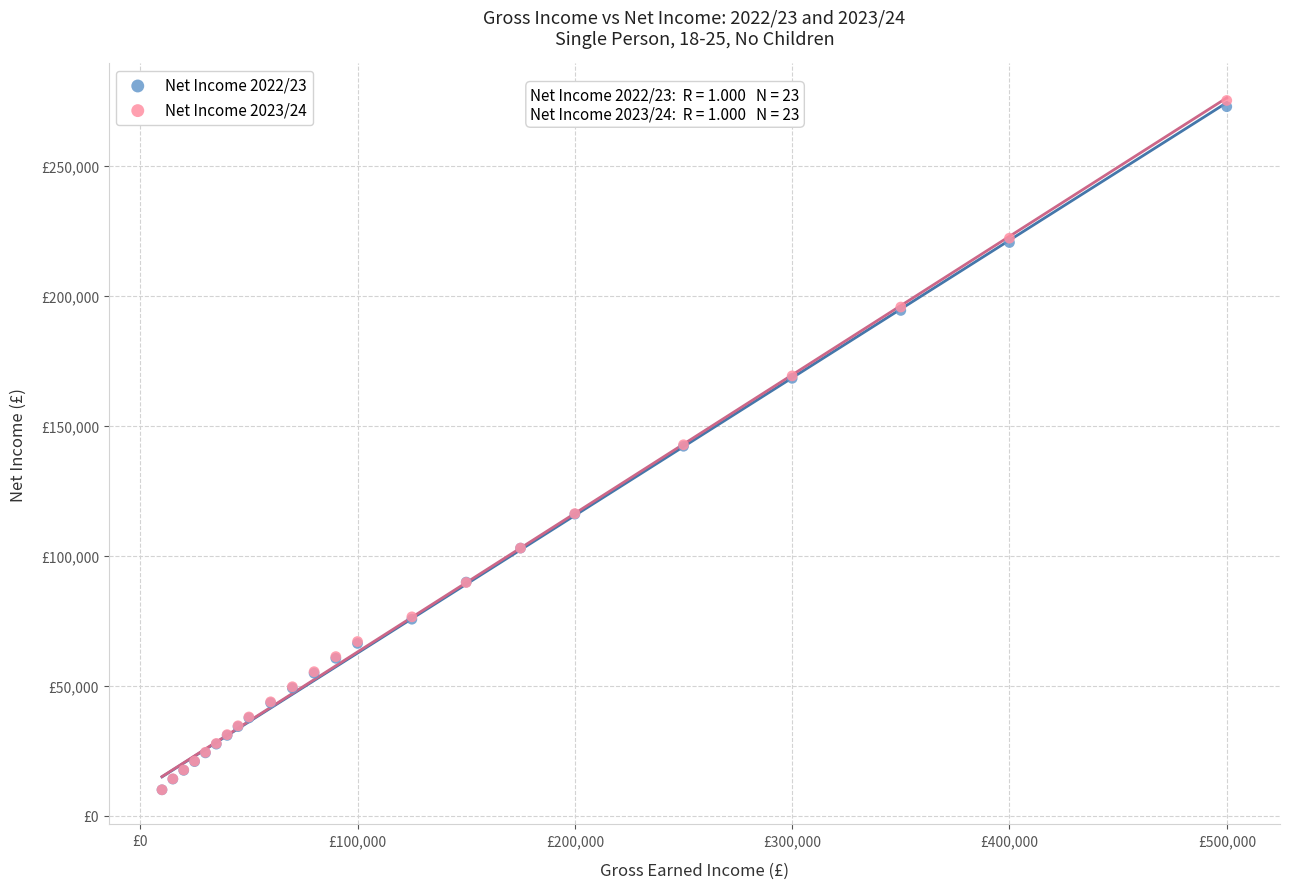

What are all the series names shown in the legend?

Net Income 2022/23, Net Income 2023/24